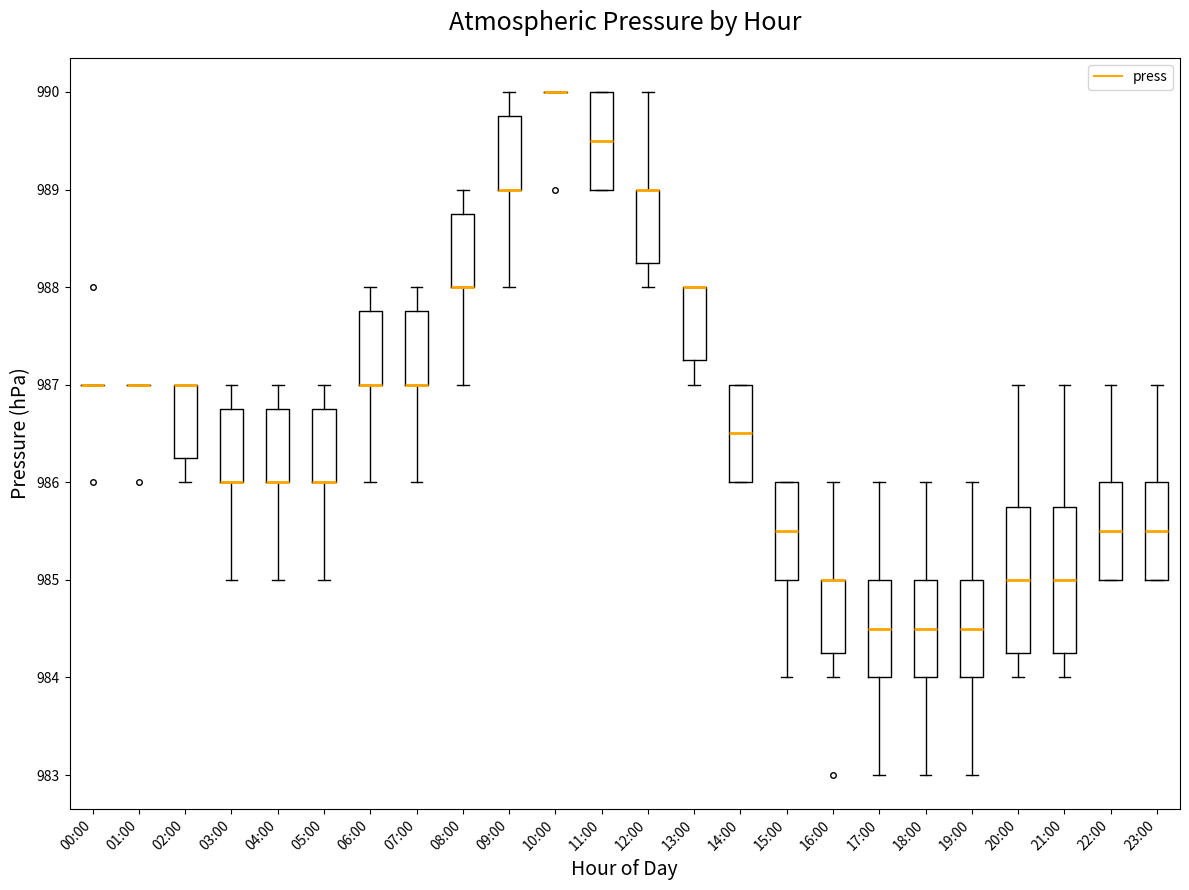

Reading left to right, transcribe this box plot: for each box, give where its median line is, the range the box spans, and where its two whiskers end, as read against the y-axis. The values are not printed on the chart, so give them approximately, as read against the axis.

00:00: box collapsed to a line at 987.0, whiskers 987.0 to 987.0
01:00: box collapsed to a line at 987.0, whiskers 987.0 to 987.0
02:00: median 987.0 (drawn on the box's upper edge), box 986.3 to 987.0, whiskers 986.0 to 987.0
03:00: median 986.0 (drawn on the box's lower edge), box 986.0 to 986.8, whiskers 985.0 to 987.0
04:00: median 986.0 (drawn on the box's lower edge), box 986.0 to 986.8, whiskers 985.0 to 987.0
05:00: median 986.0 (drawn on the box's lower edge), box 986.0 to 986.8, whiskers 985.0 to 987.0
06:00: median 987.0 (drawn on the box's lower edge), box 987.0 to 987.8, whiskers 986.0 to 988.0
07:00: median 987.0 (drawn on the box's lower edge), box 987.0 to 987.8, whiskers 986.0 to 988.0
08:00: median 988.0 (drawn on the box's lower edge), box 988.0 to 988.8, whiskers 987.0 to 989.0
09:00: median 989.0 (drawn on the box's lower edge), box 989.0 to 989.8, whiskers 988.0 to 990.0
10:00: box collapsed to a line at 990.0, whiskers 990.0 to 990.0
11:00: median 989.5, box 989.0 to 990.0, whiskers 989.0 to 990.0
12:00: median 989.0 (drawn on the box's upper edge), box 988.3 to 989.0, whiskers 988.0 to 990.0
13:00: median 988.0 (drawn on the box's upper edge), box 987.3 to 988.0, whiskers 987.0 to 988.0
14:00: median 986.5, box 986.0 to 987.0, whiskers 986.0 to 987.0
15:00: median 985.5, box 985.0 to 986.0, whiskers 984.0 to 986.0
16:00: median 985.0 (drawn on the box's upper edge), box 984.3 to 985.0, whiskers 984.0 to 986.0
17:00: median 984.5, box 984.0 to 985.0, whiskers 983.0 to 986.0
18:00: median 984.5, box 984.0 to 985.0, whiskers 983.0 to 986.0
19:00: median 984.5, box 984.0 to 985.0, whiskers 983.0 to 986.0
20:00: median 985.0, box 984.3 to 985.8, whiskers 984.0 to 987.0
21:00: median 985.0, box 984.3 to 985.8, whiskers 984.0 to 987.0
22:00: median 985.5, box 985.0 to 986.0, whiskers 985.0 to 987.0
23:00: median 985.5, box 985.0 to 986.0, whiskers 985.0 to 987.0